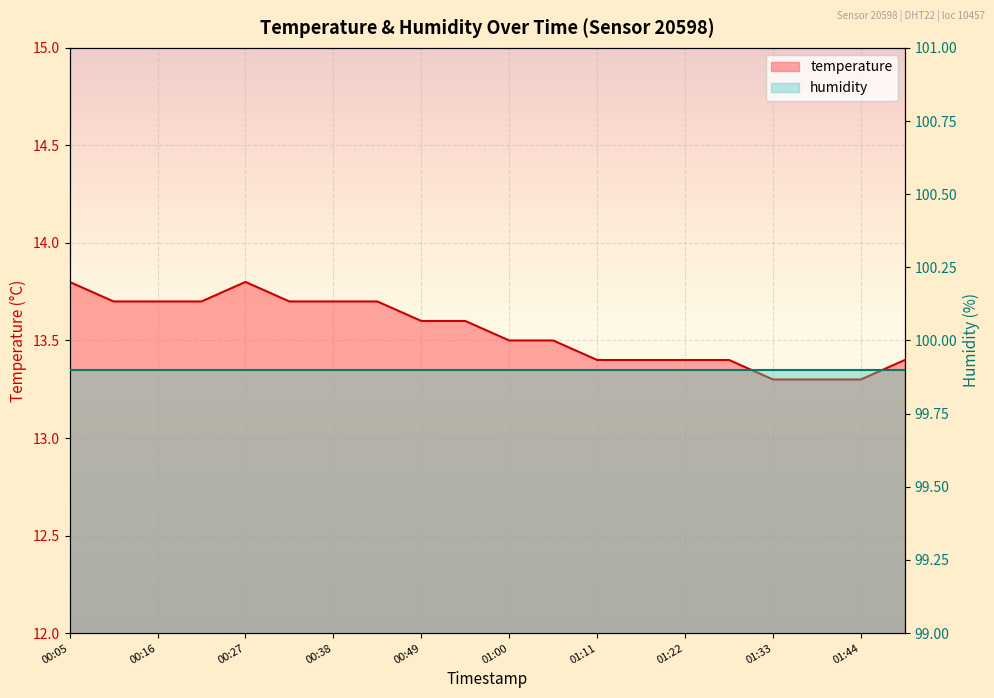

Reading right to left, what are all the values shown in this chart?

13.4	13.3	13.3	13.3	13.4	13.4	13.4	13.4	13.5	13.5	13.6	13.6	13.7	13.7	13.7	13.8	13.7	13.7	13.7	13.8